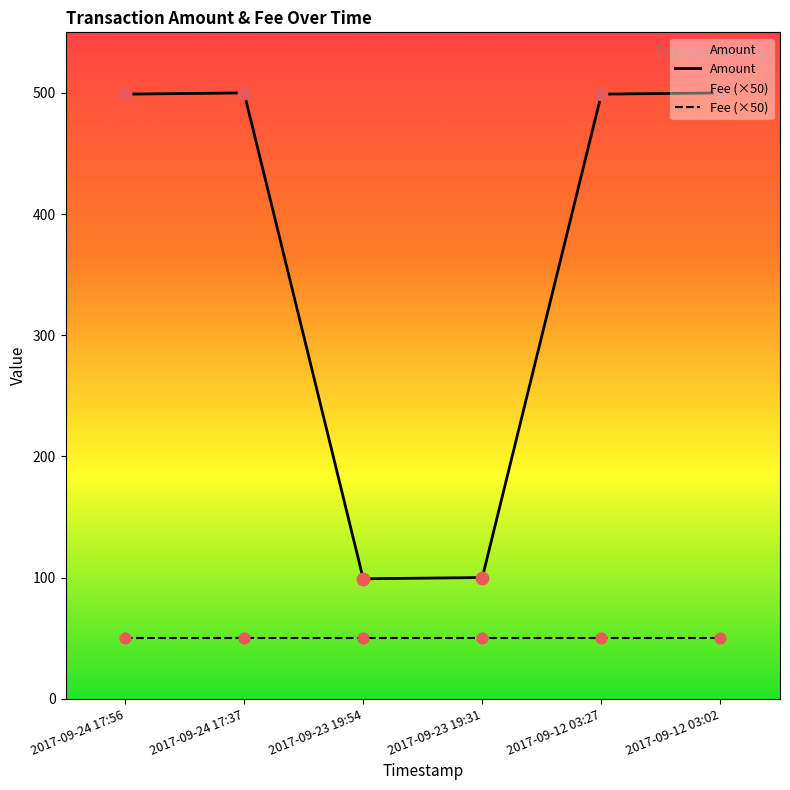

Which series reaches the minimum Y coordinate?

Fee (×50)